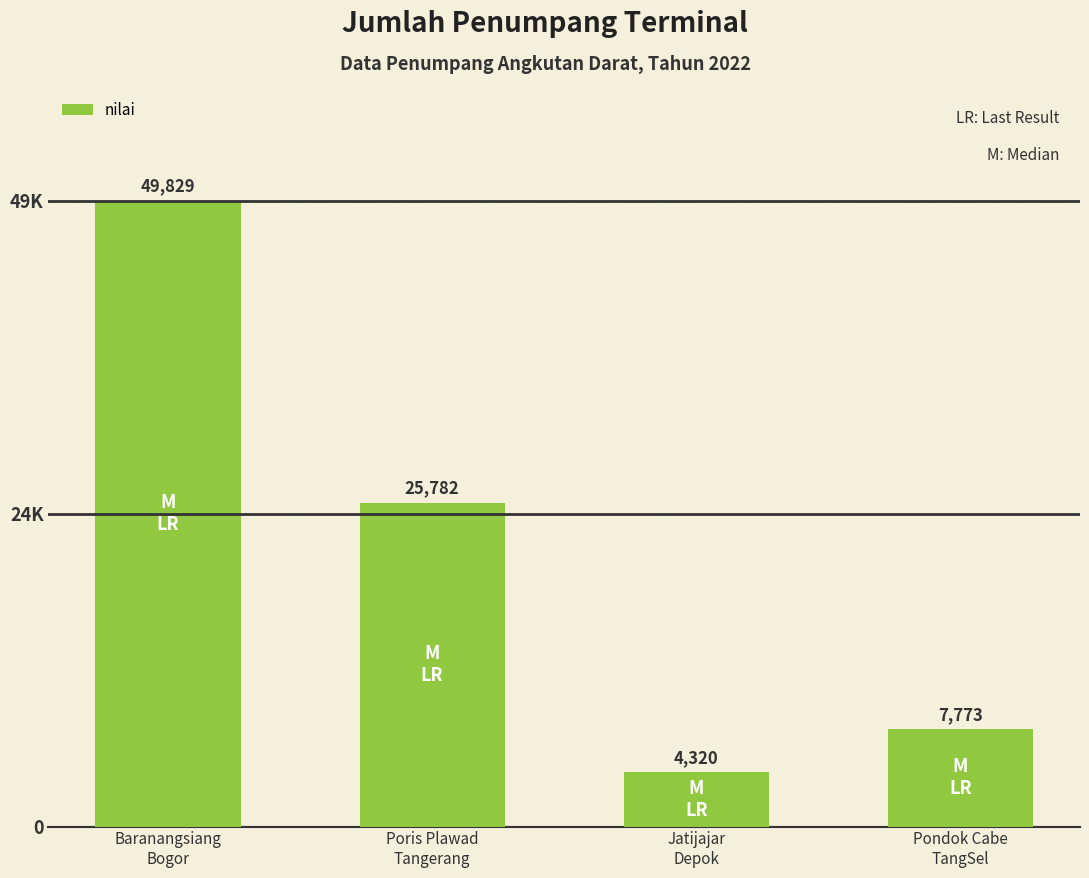

What is the sum of the values at Pondok Cabe
TangSel and Baranangsiang
Bogor?

57602